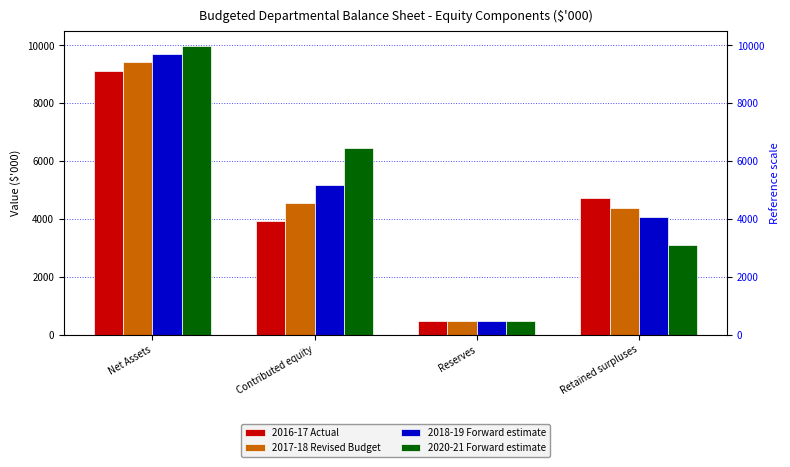

Count the number of data series in this chart.

4